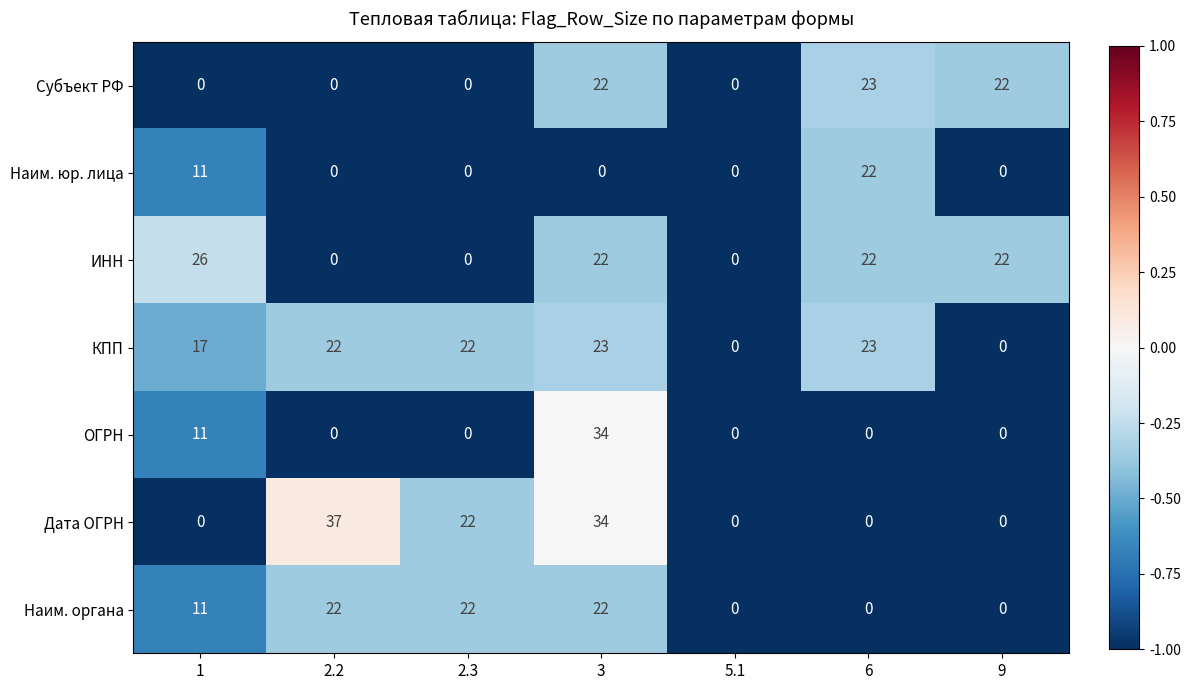

Which category has the highest value in the Наим. юр. лица series?

6